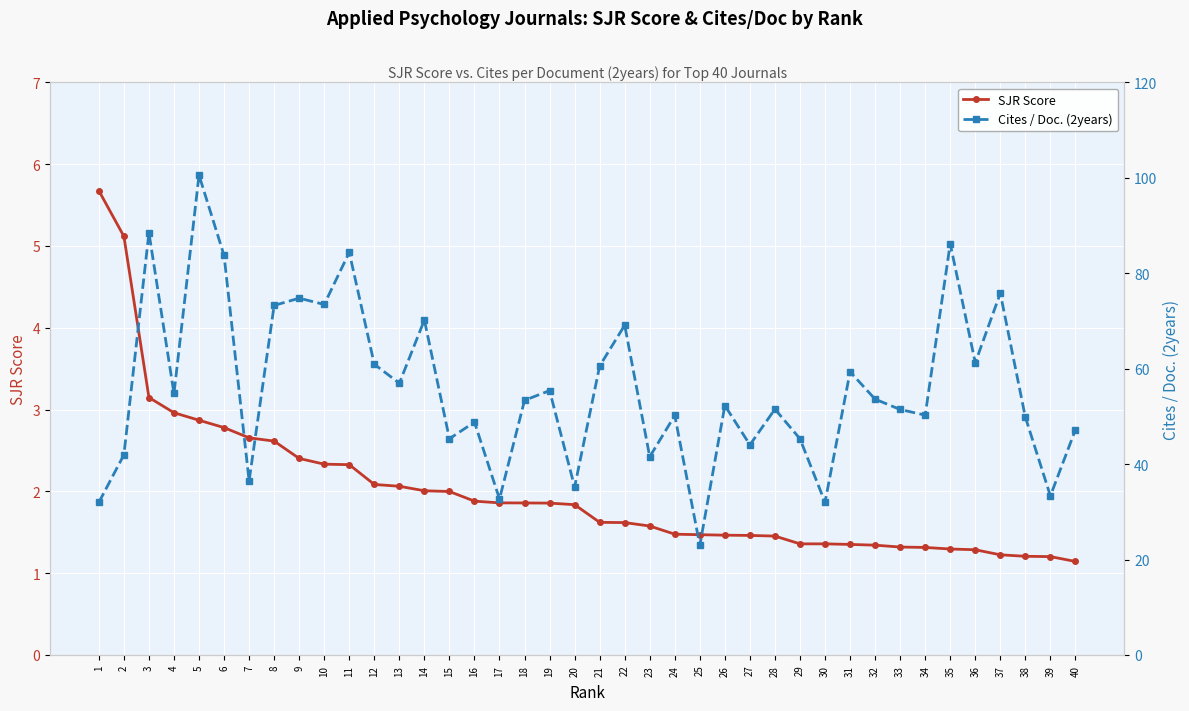

Is it true that SJR Score equals 2.4 at 30?

False